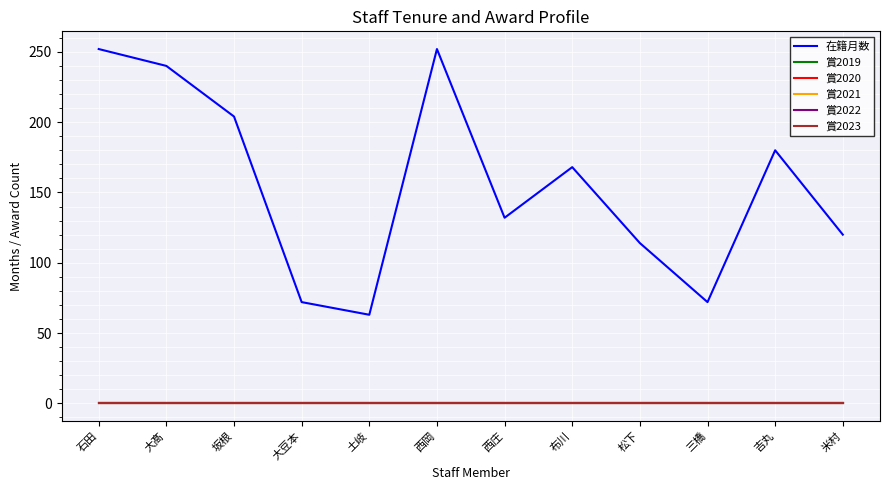

Does the chart have visible grid lines?

Yes